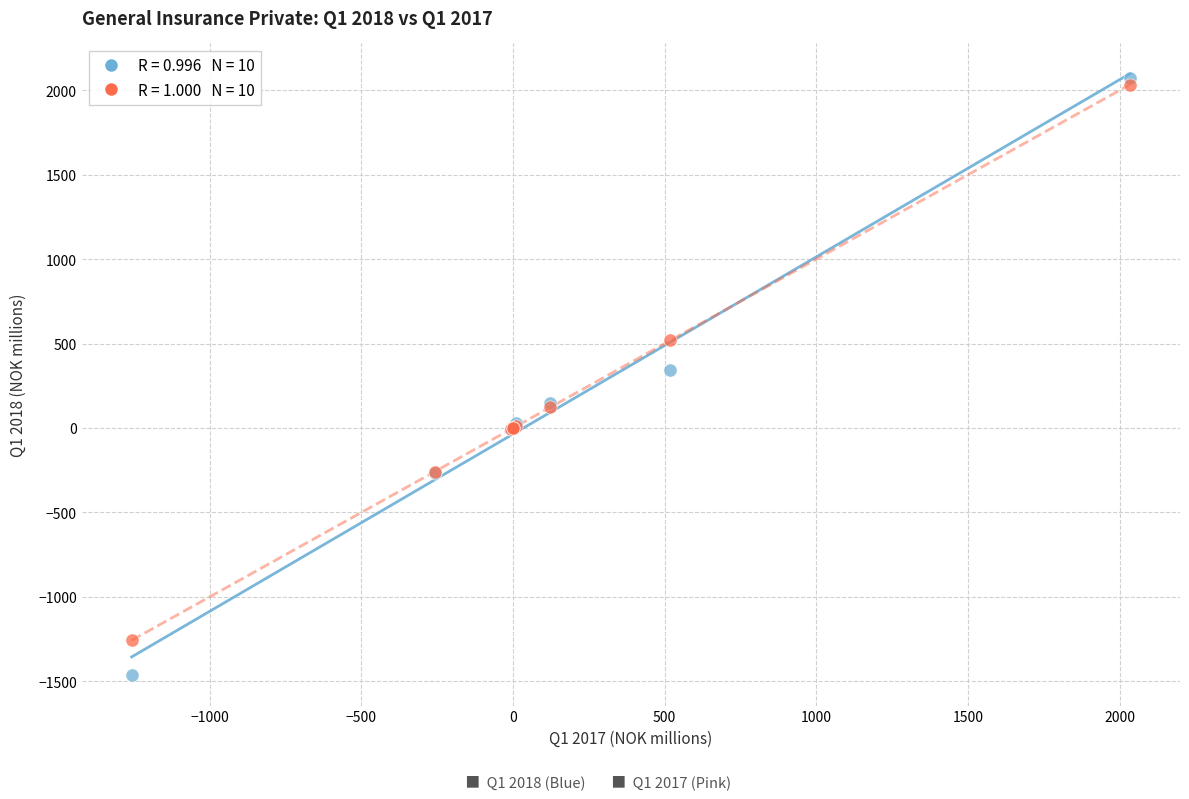

Across all series, what Y value is closest to 304?

343.7